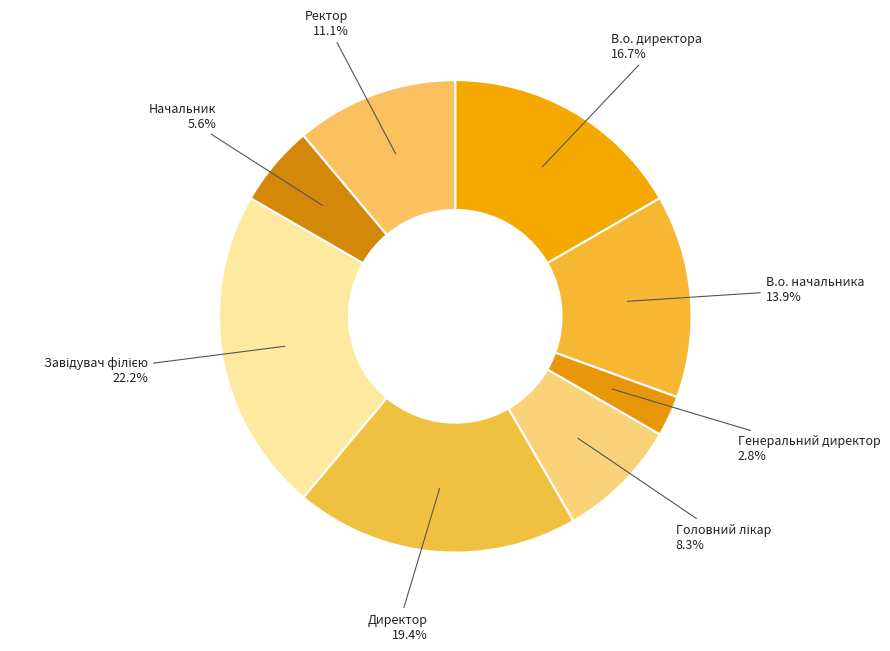

Does any single category account for the majority?

No